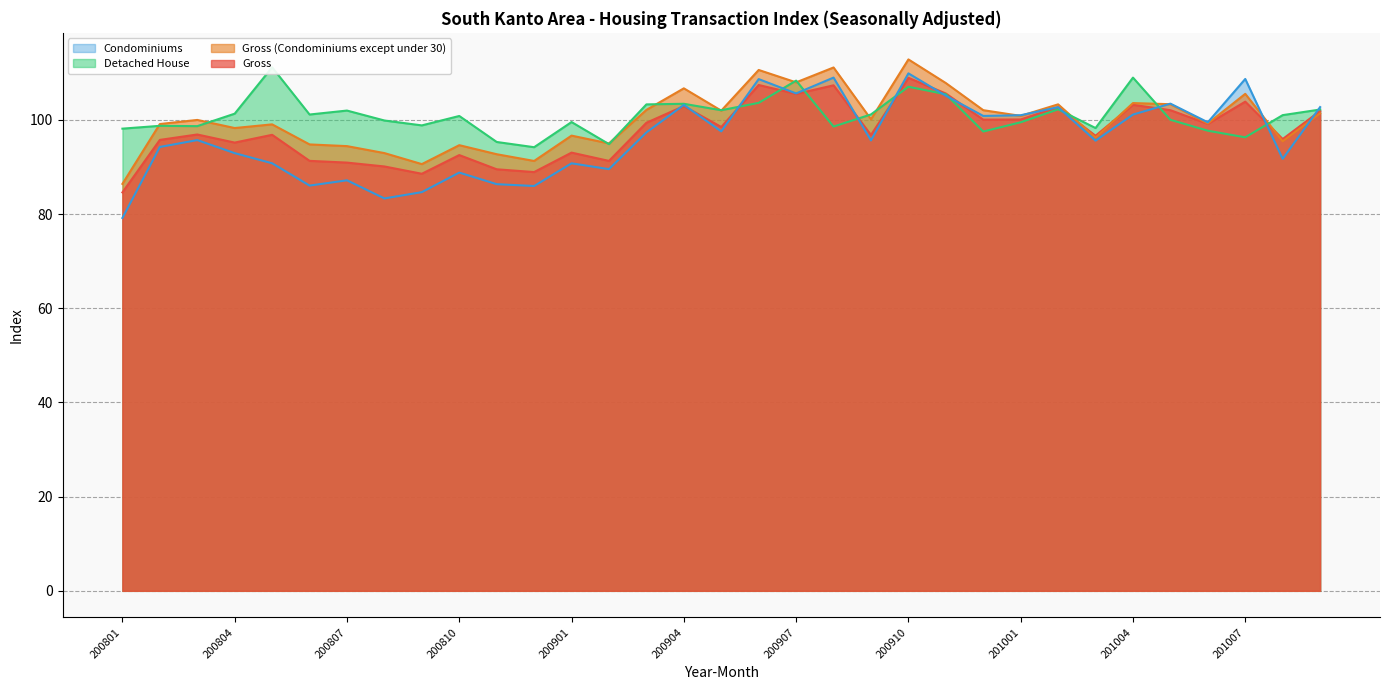

At which category does Gross reach its first local valley?

200804